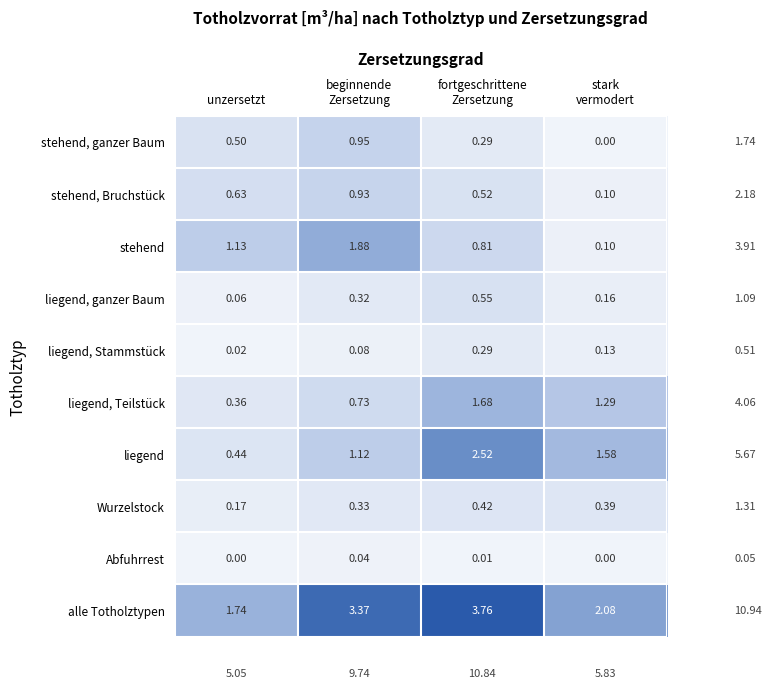

List the series in order of their peak value, lowest first.

Abfuhrrest, liegend, Stammstück, Wurzelstock, liegend, ganzer Baum, stehend, Bruchstück, stehend, ganzer Baum, liegend, Teilstück, stehend, liegend, alle Totholztypen